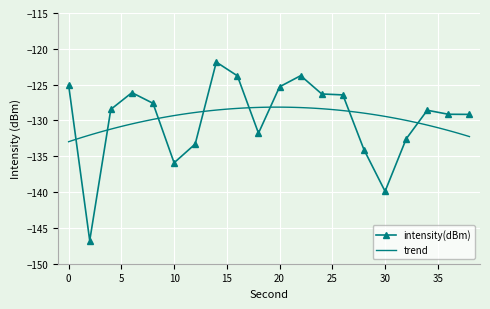

What is the sum of all values?

-2595.8